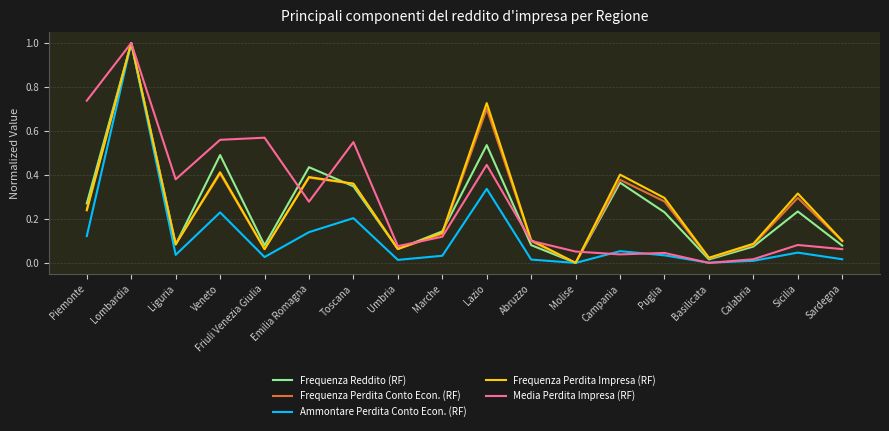

What is the maximum value for Ammontare Perdita Conto Econ. (RF)?

1.0